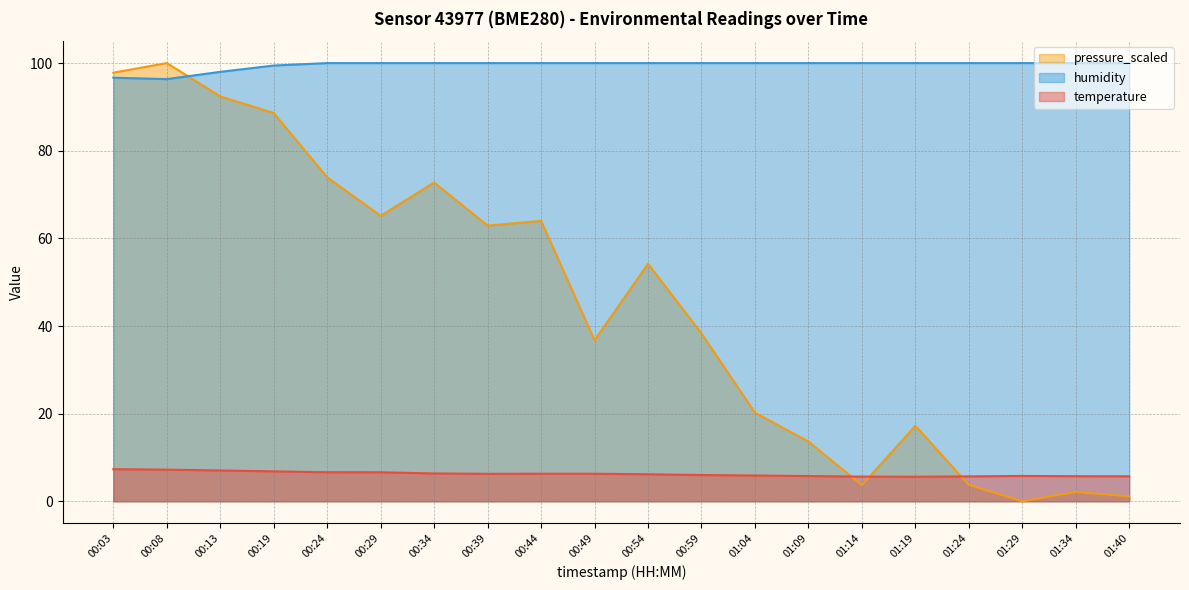

How many data points in temperature are above 6?

11